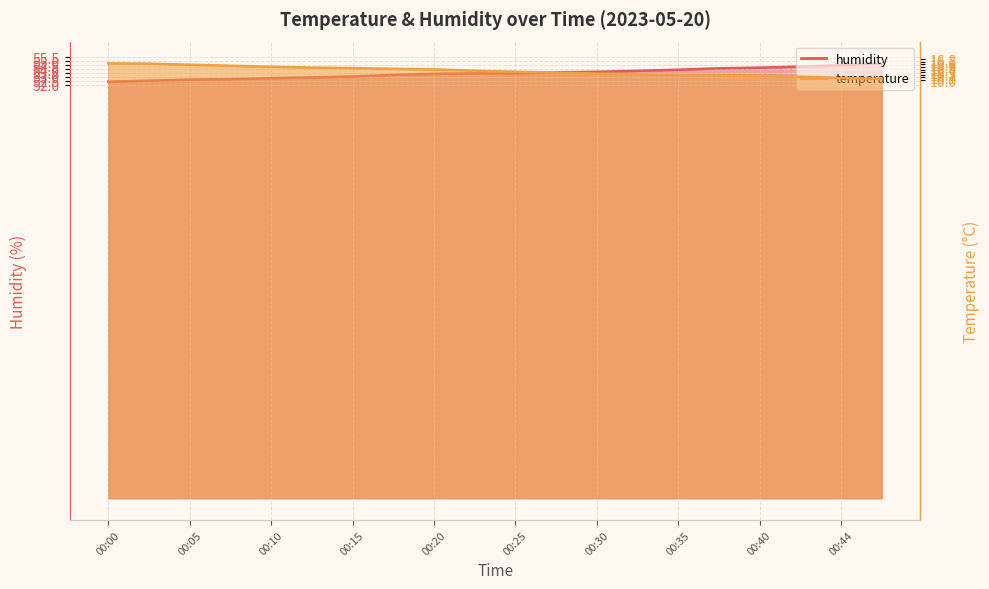

What is the smallest value displayed?

16.1